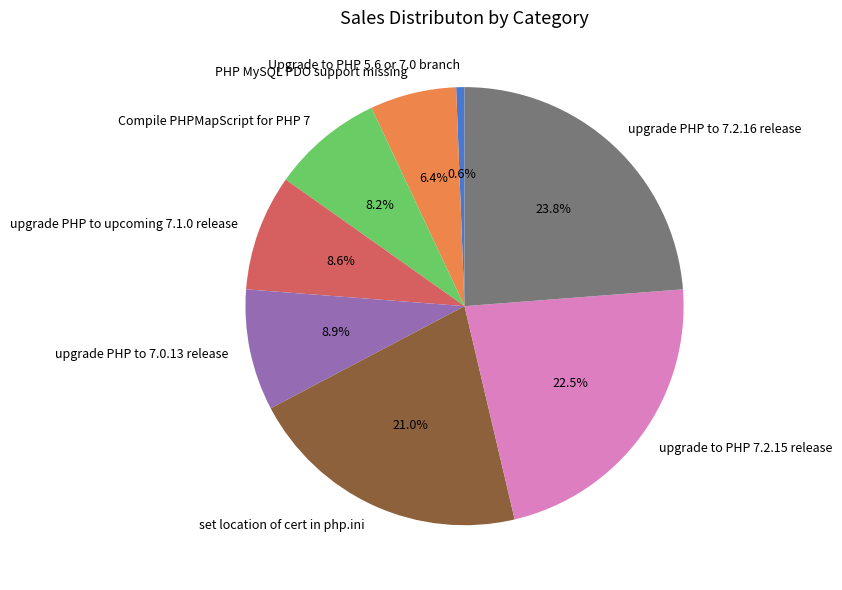

True or false: upgrade to PHP 7.2.15 release accounts for 33% of the total.

False